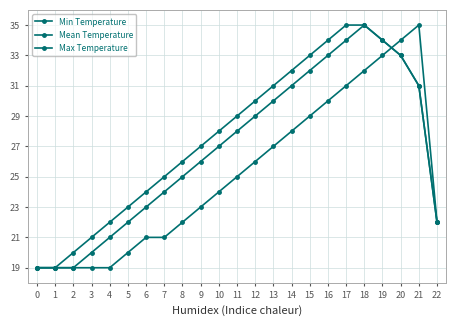

What is the sum of the Min Temperature values at 2 and 1?

38